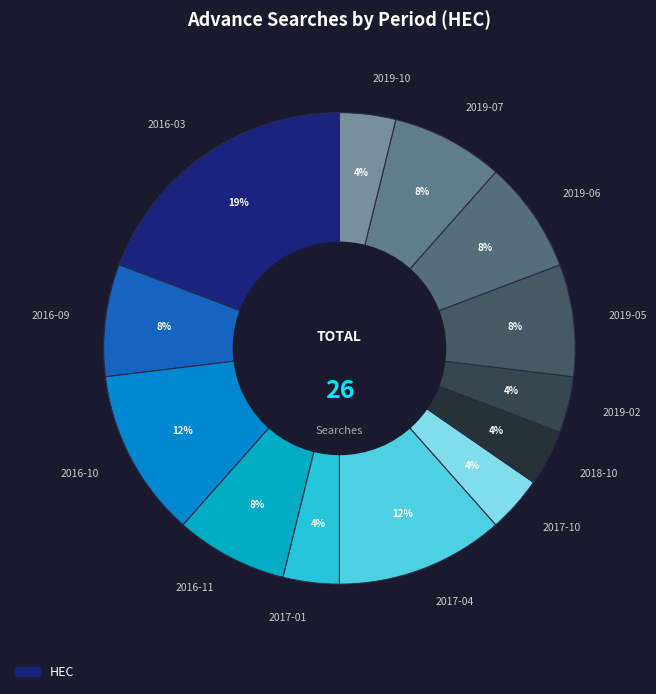

To the nearest percent, what percentage of the pie is 2016-10?

12%